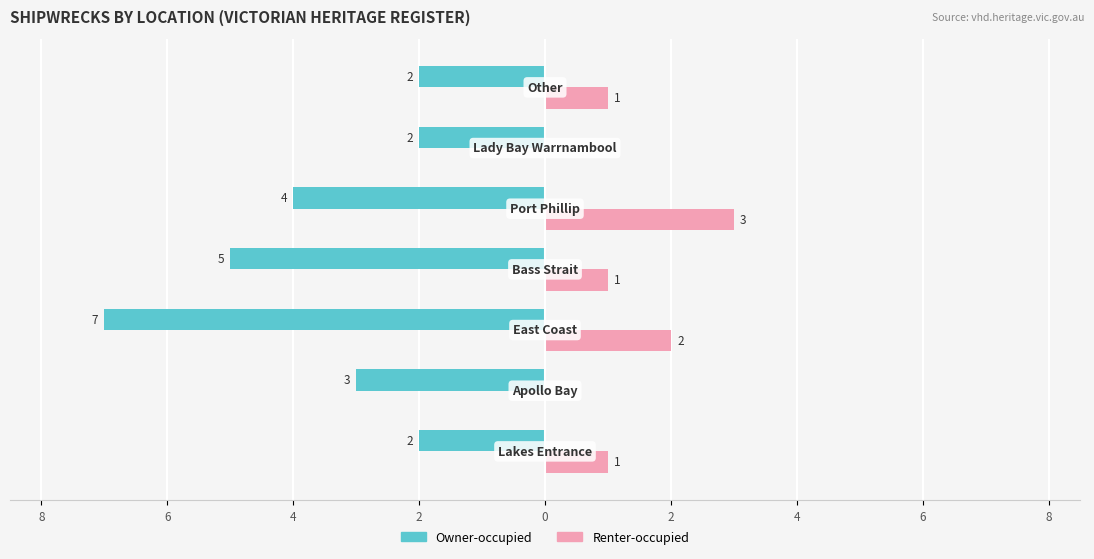

What are all the series names shown in the legend?

Owner-occupied, Renter-occupied